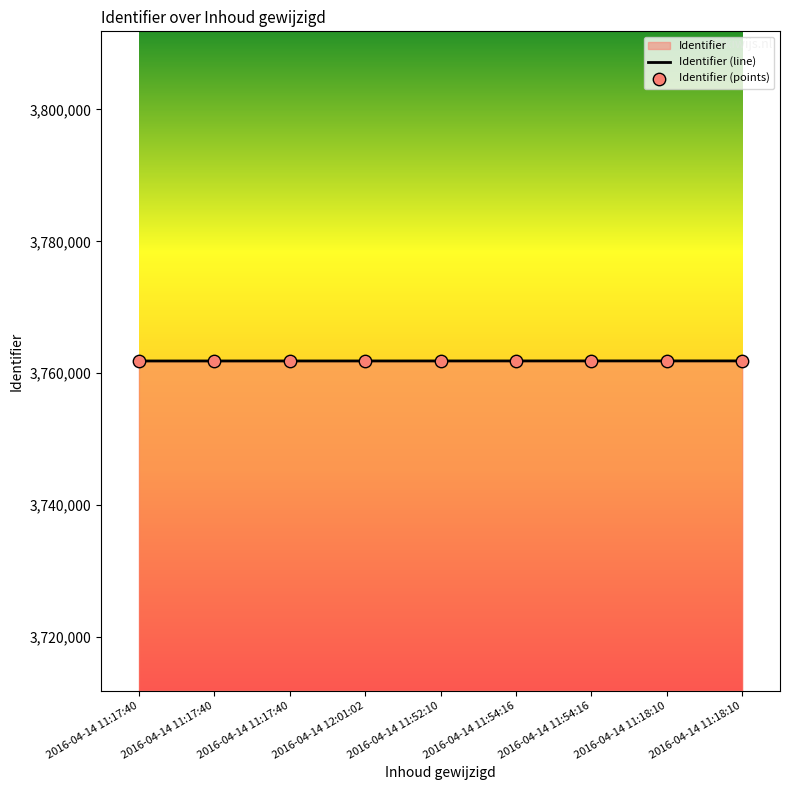

What is the total value across all series at 2016-04-14 12:01:02?

7523702